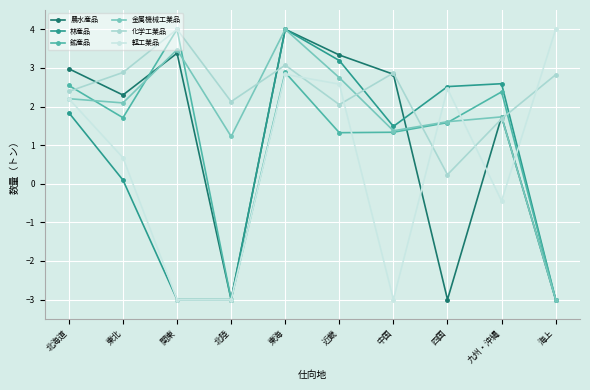

How many series are shown in this chart?

6